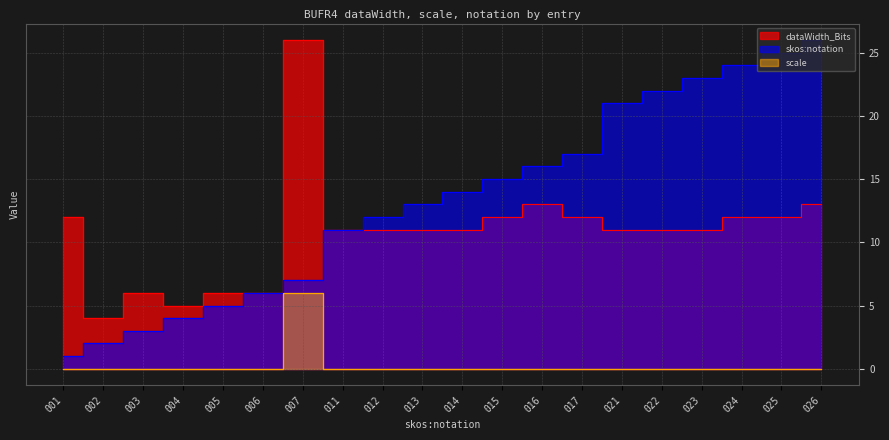

True or false: scale has more than 0 interior local peaks.

True